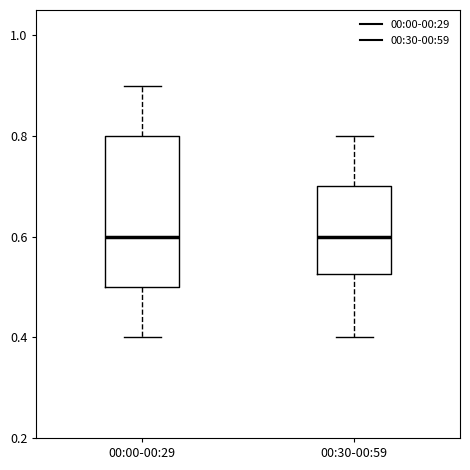

Where does the upper whisker of the box for 00:30-00:59 end on the y-axis? The values are not printed on the chart, so give them approximately, as read against the axis.

0.80